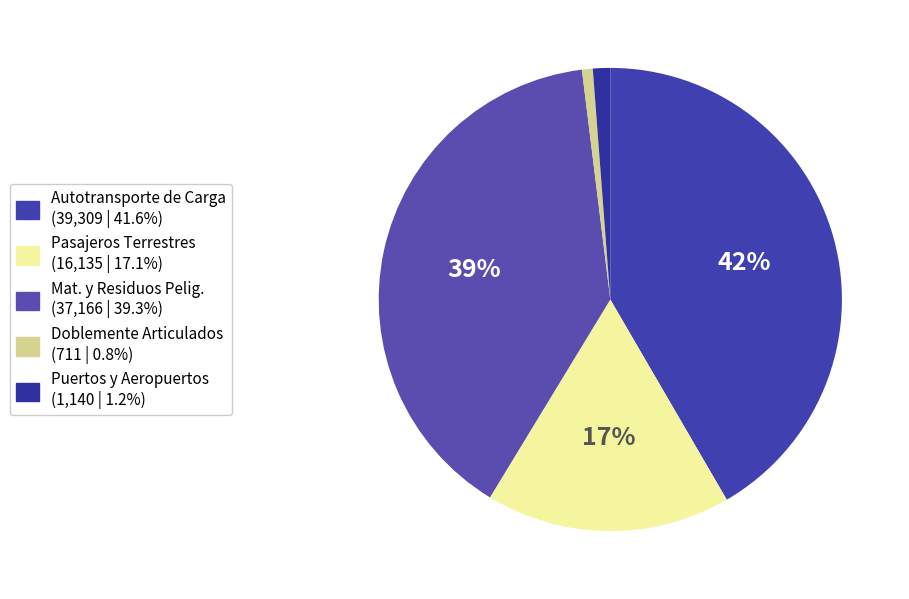

To the nearest percent, what is the combined percentage of Mat. y Residuos Pelig. and Puertos y Aeropuertos?

41%